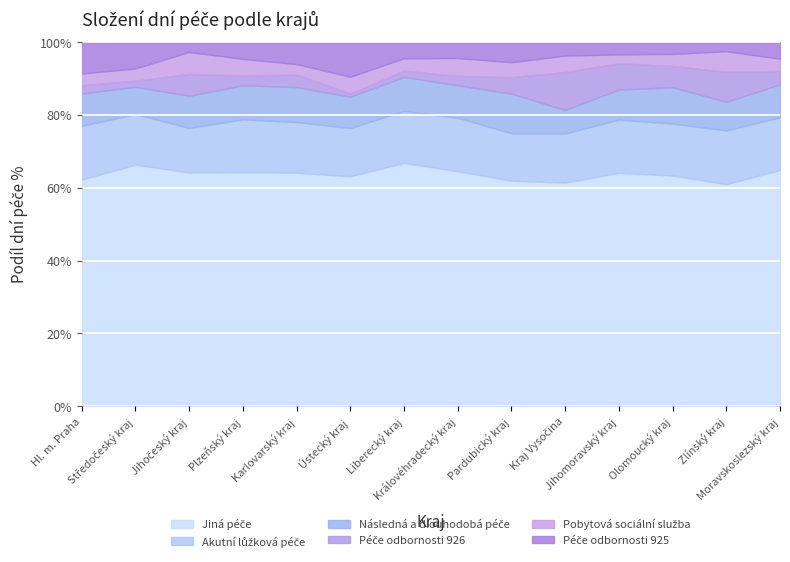

True or false: Následná a dlouhodobá péče has a value of 3871 at Kraj Vysočina.

False